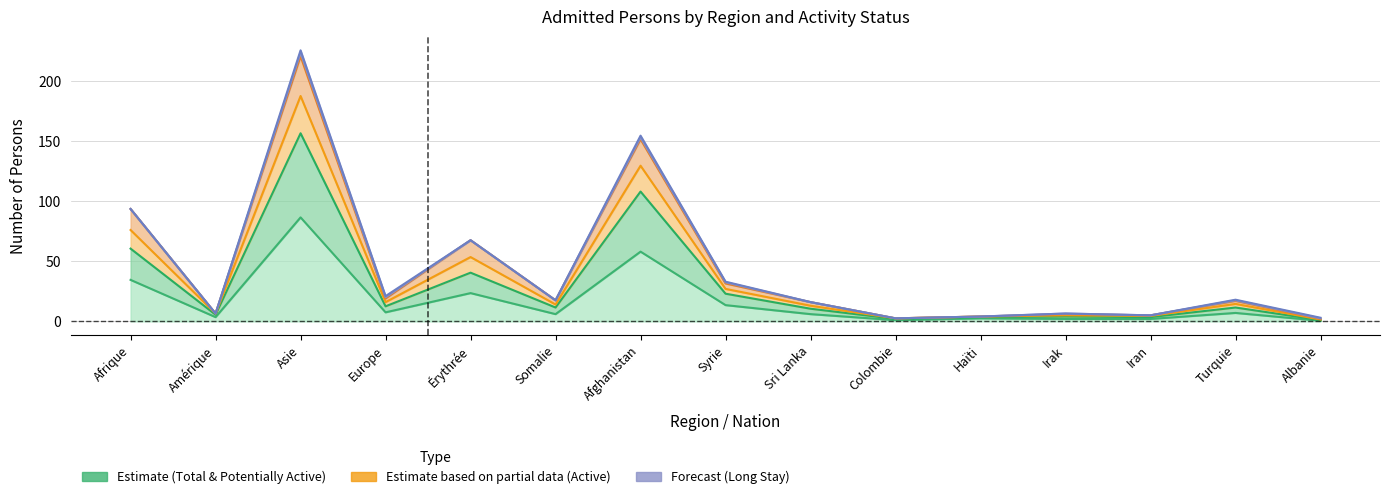

True or false: Total (col_1) and Active same month (col_5) intersect in this chart.

False